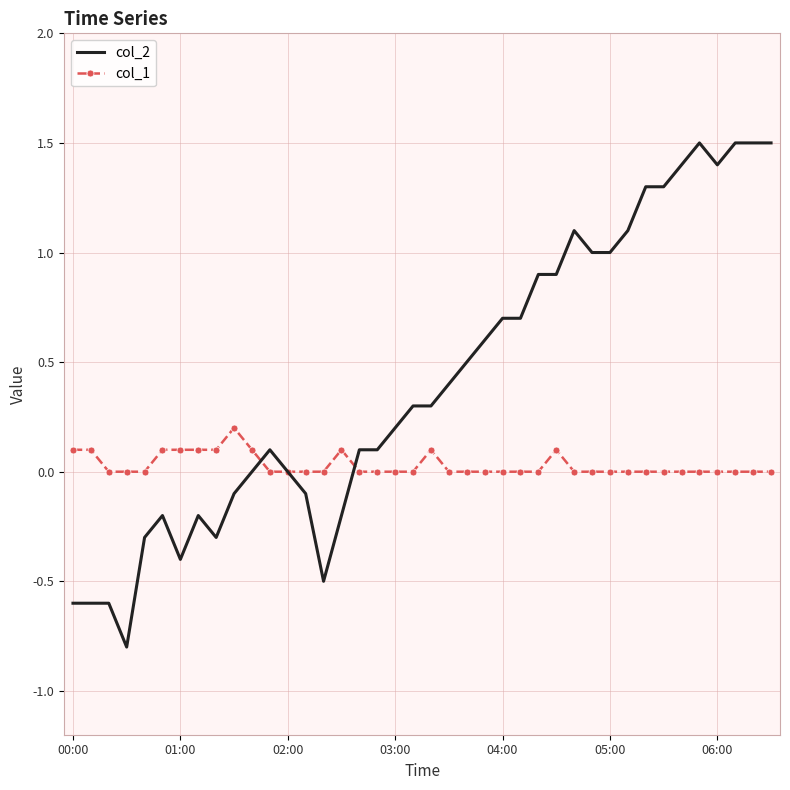

Which series has the widest spread of values?

col_2